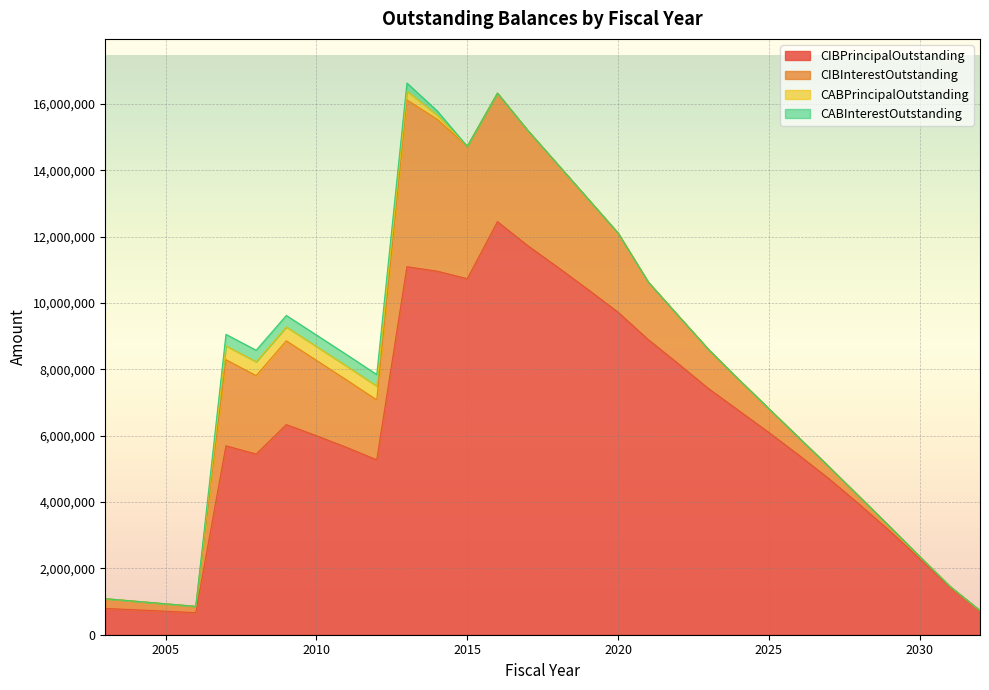

What is the value of the CABPrincipalOutstanding point at the 11th from the left?

267584.2